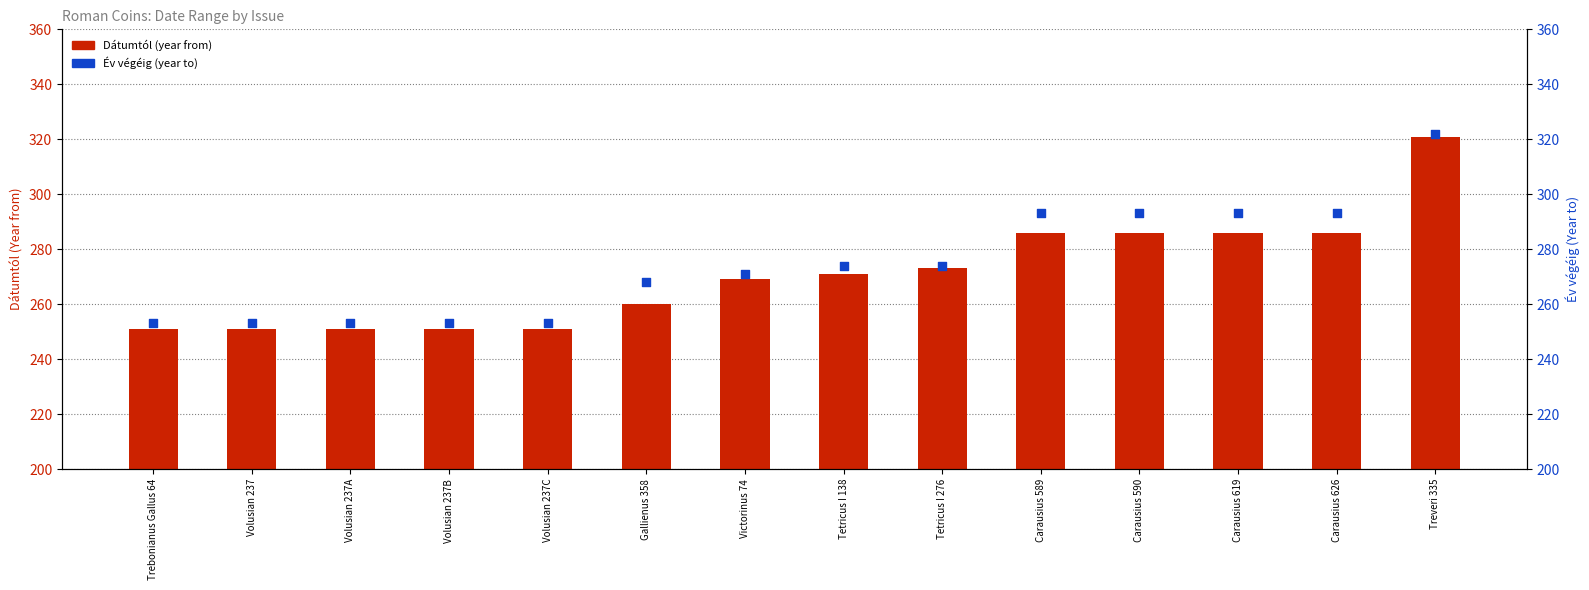

What are all the series names shown in the legend?

Dátumtól, Év végéig